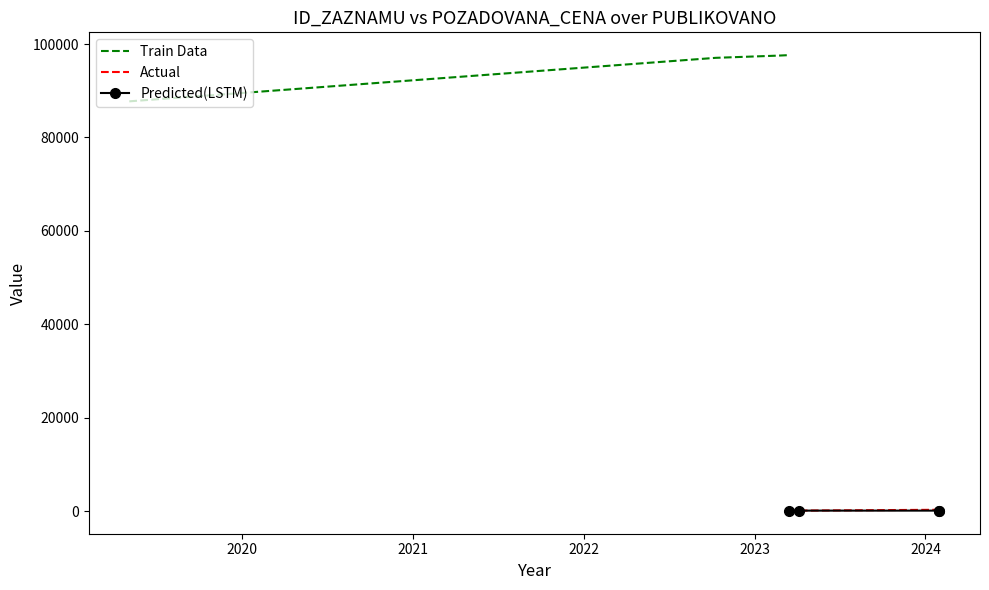

True or false: Train Data has more than 1 points higher than both neighbors.

False